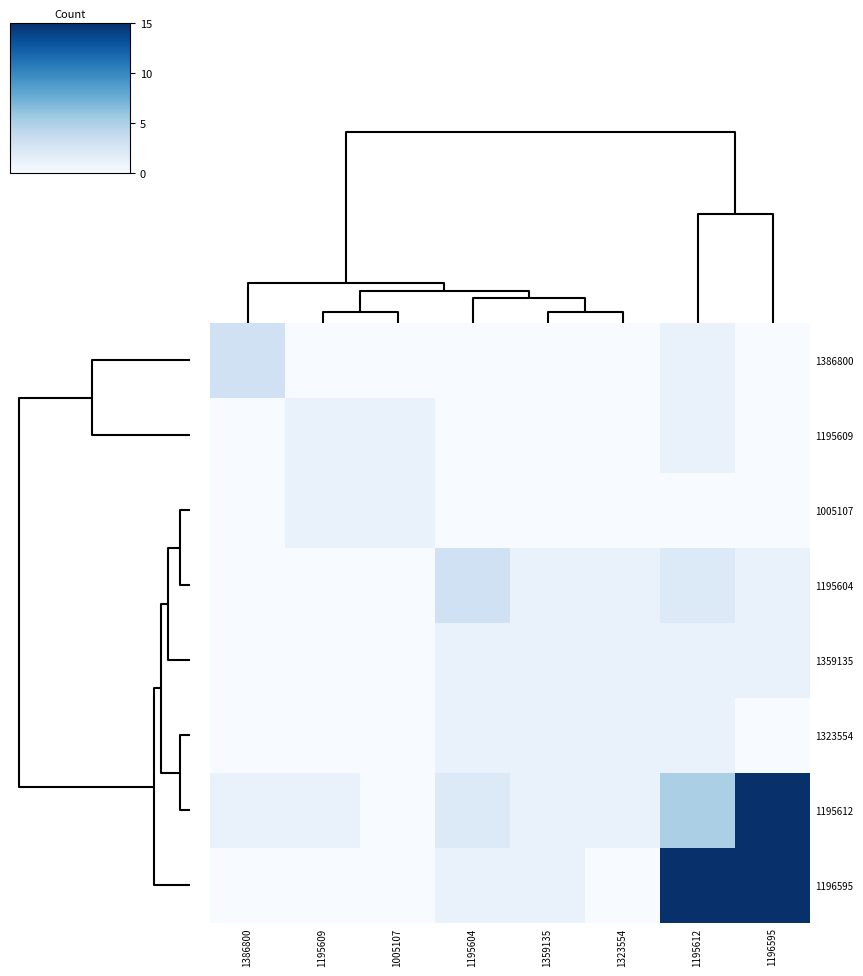

Which series has the largest total across all categories?

1196595